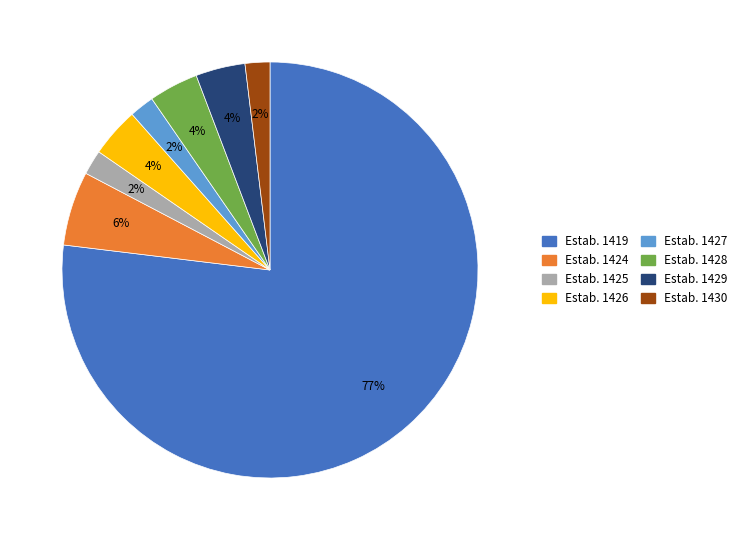

What percentage is the Estab. 1429 slice, to the nearest percent?

4%